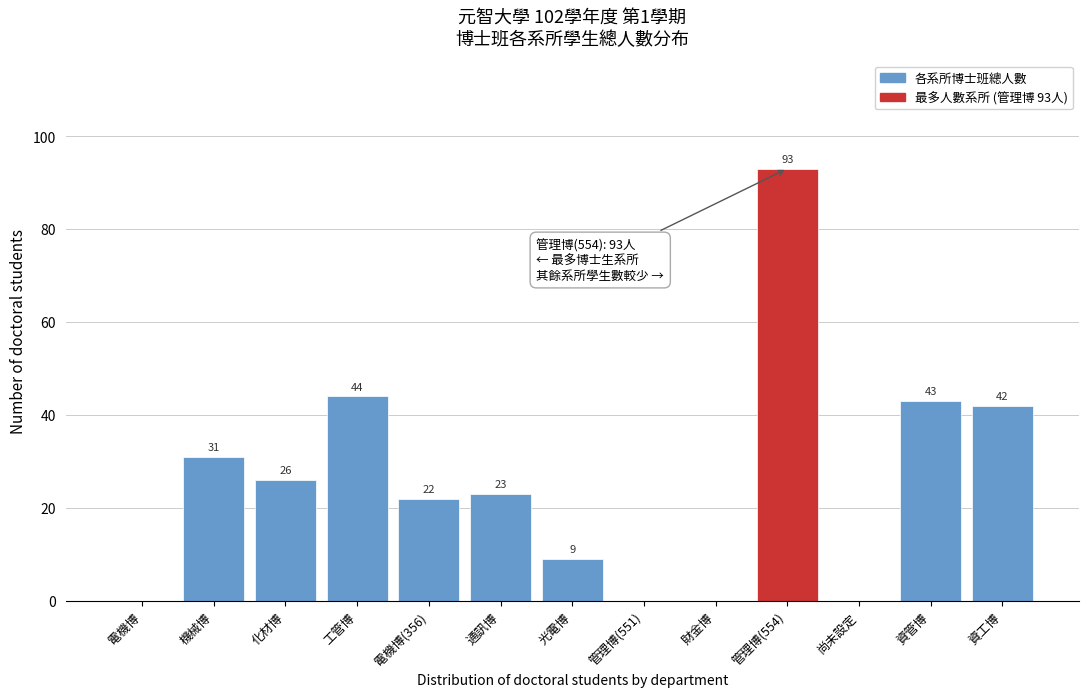

Reading left to right, transcribe all the data shown in this chart.

電機博=0	機械博=31	化材博=26	工管博=44	電機博(356)=22	通訊博=23	光電博=9	管理博(551)=0	財金博=0	管理博(554)=93	尚未設定=0	資管博=43	資工博=42